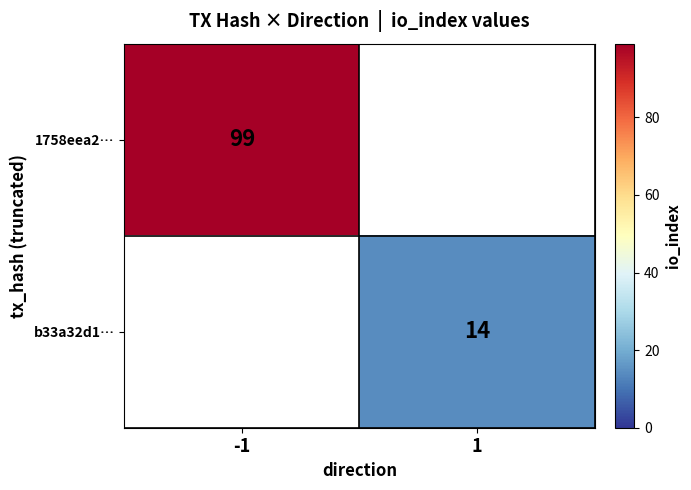

Which category has the highest value across all series?

-1